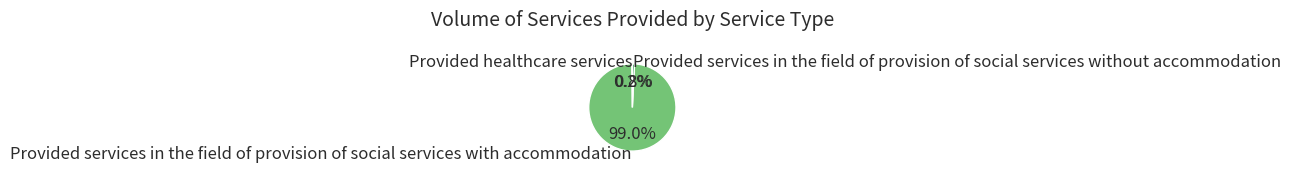

True or false: Provided services in the field of provision of social services with accommodation accounts for 89% of the total.

False